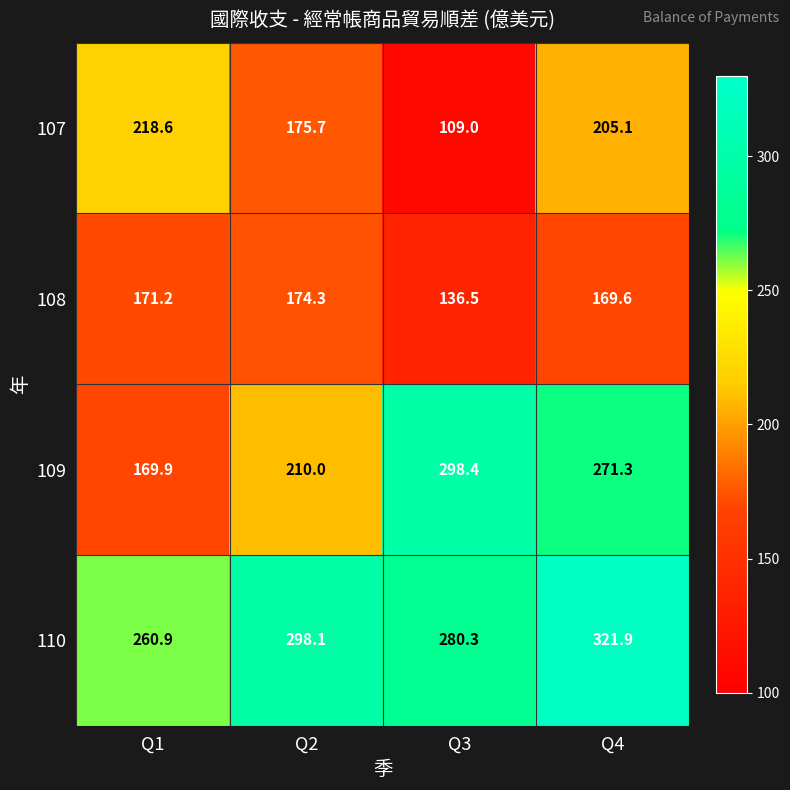

Reading left to right, extract all data points from this chart.

107: 218.6	175.7	109.0	205.1
108: 171.2	174.3	136.5	169.6
109: 169.9	210.0	298.4	271.3
110: 260.9	298.1	280.3	321.9